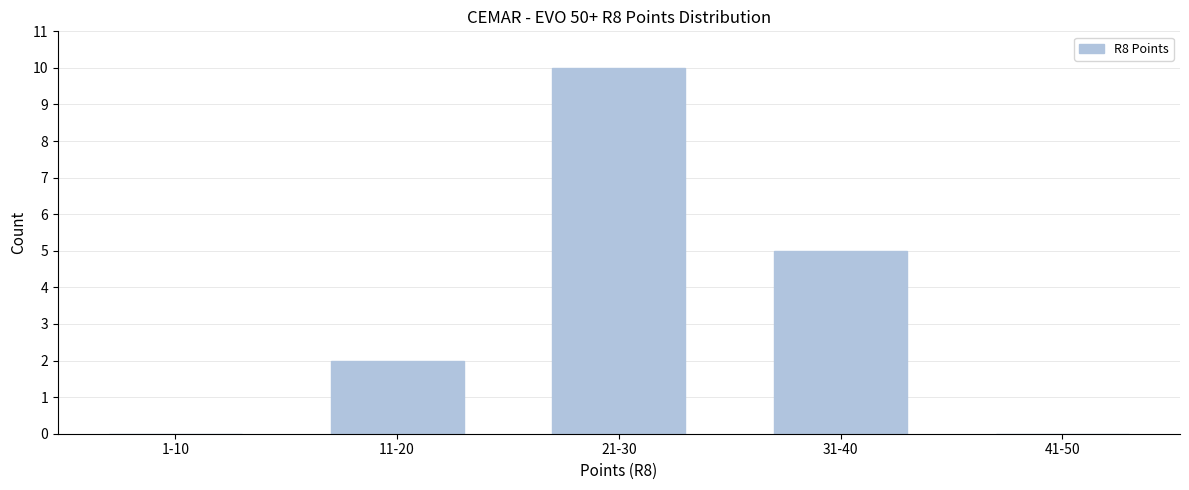

Reading left to right, extract all data points from this chart.

1-10=0	11-20=2	21-30=10	31-40=5	41-50=0